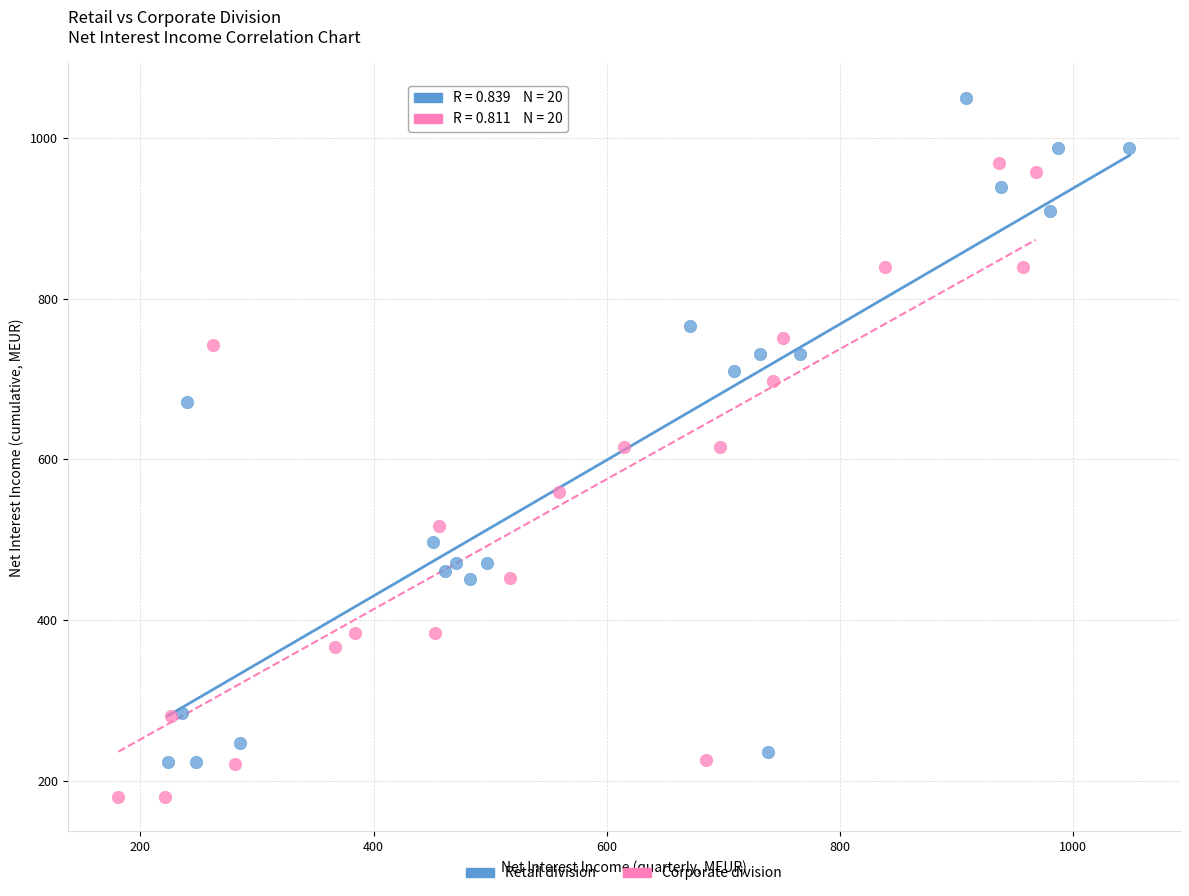

Which series reaches the maximum Y coordinate?

Retail division